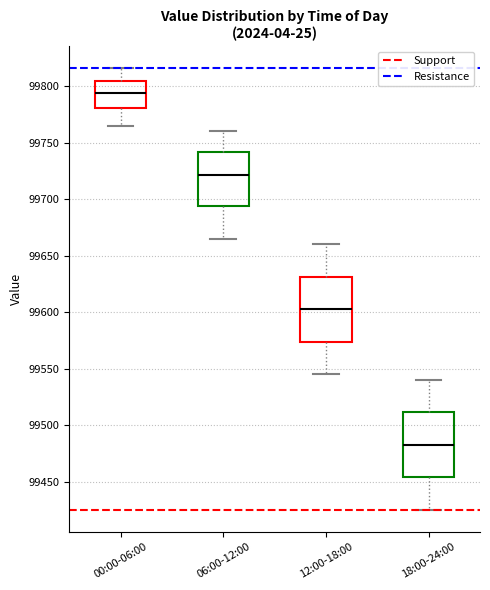

Reading left to right, read every box against the y-axis: the position of its median line, the range the box covers, and the ends of its whiskers. The values are not printed on the chart, so give them approximately, as read against the axis.

00:00-06:00: median 99795, box 99780 to 99805, whiskers 99765 to 99815
06:00-12:00: median 99720, box 99695 to 99740, whiskers 99665 to 99760
12:00-18:00: median 99605, box 99575 to 99630, whiskers 99545 to 99660
18:00-24:00: median 99485, box 99455 to 99510, whiskers 99425 to 99540